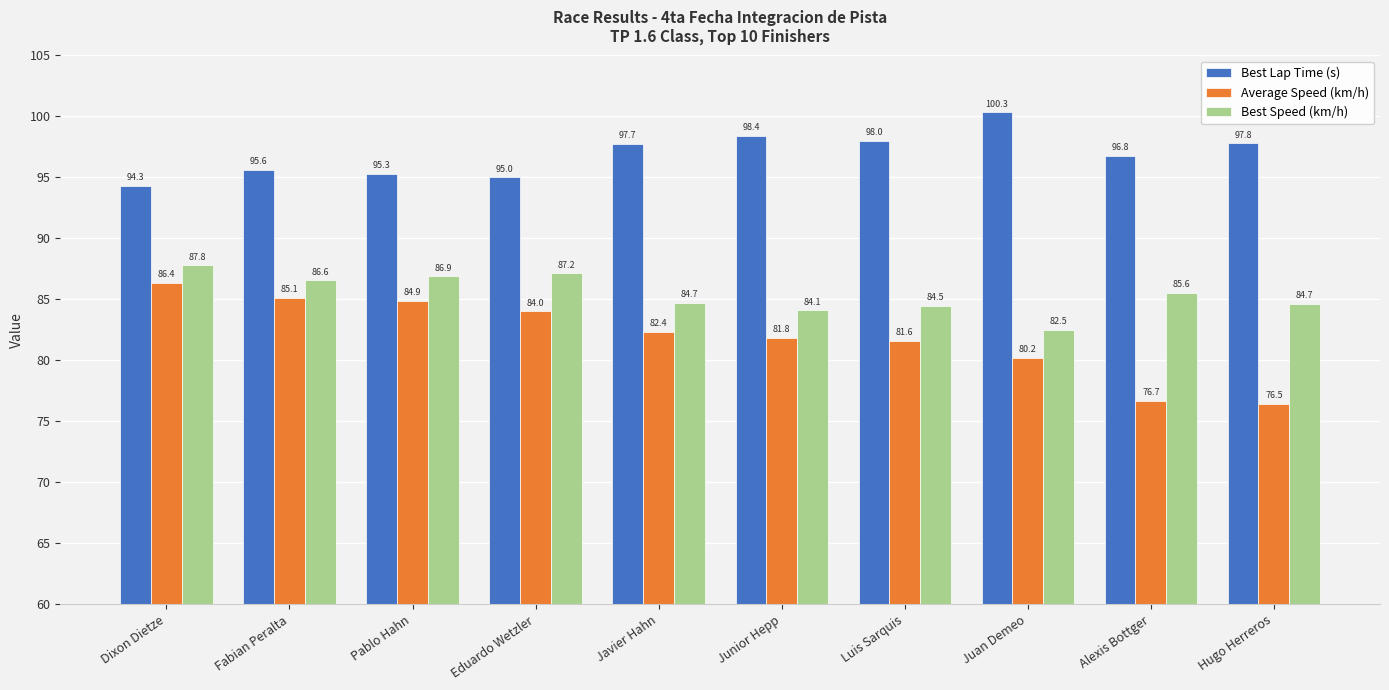

Rank the series by their maximum value, from highest to lowest.

Best Lap Time (s), Best Speed (km/h), Average Speed (km/h)